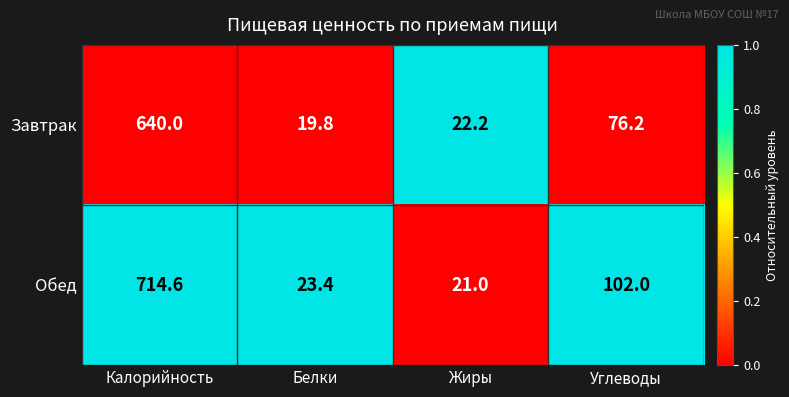

Reading left to right, list all the values displayed in this chart.

Завтрак: Калорийность=640.0	Белки=19.8	Жиры=22.2	Углеводы=76.2
Обед: Калорийность=714.6	Белки=23.4	Жиры=21.0	Углеводы=102.0